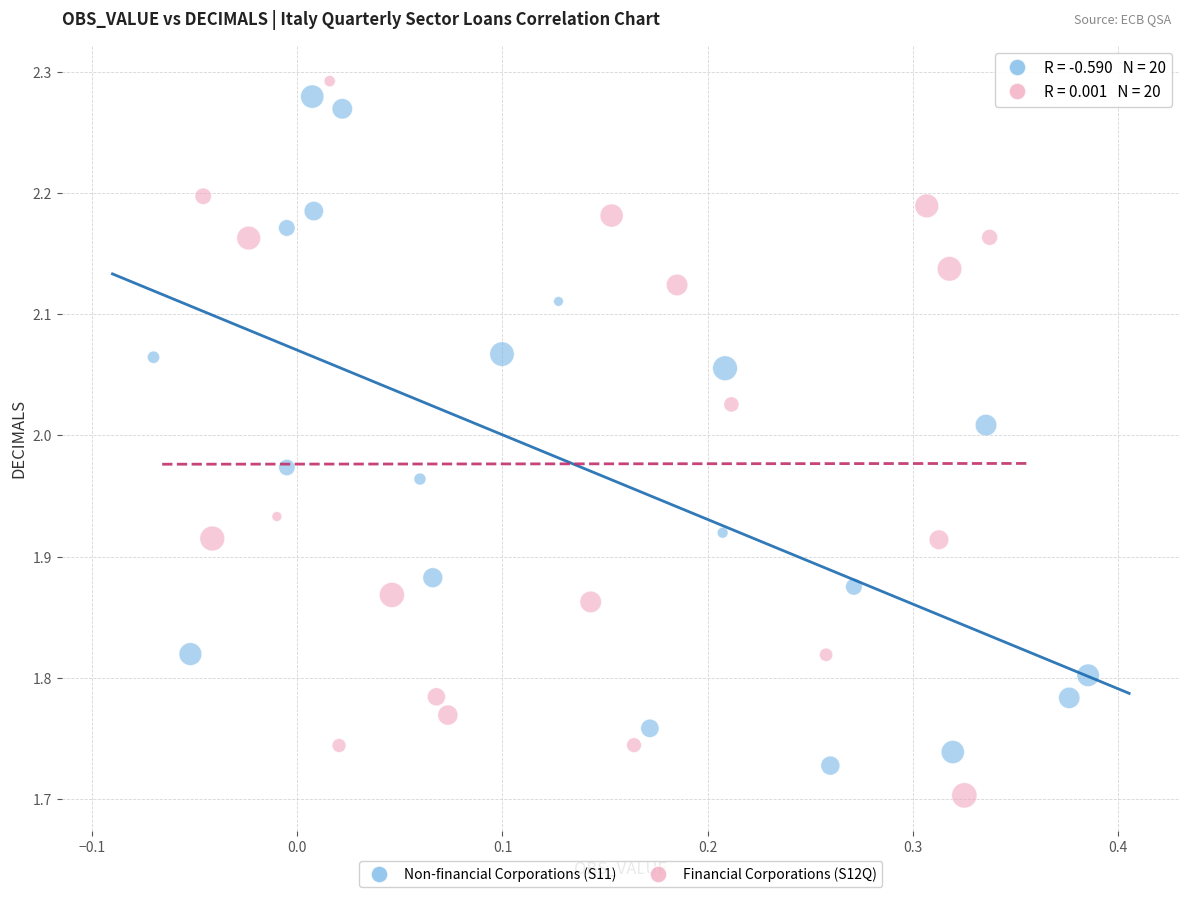

Which series has the widest spread of Y values?

Financial Corporations (S12Q)